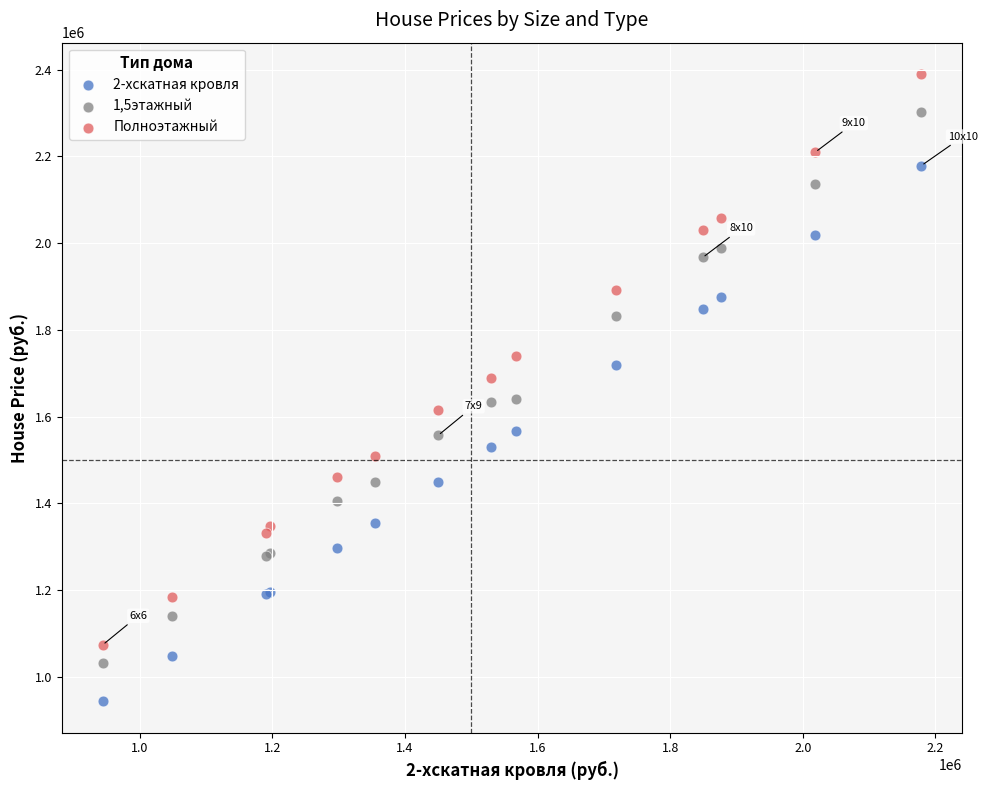

Which series reaches the minimum Y coordinate?

2-хскатная кровля